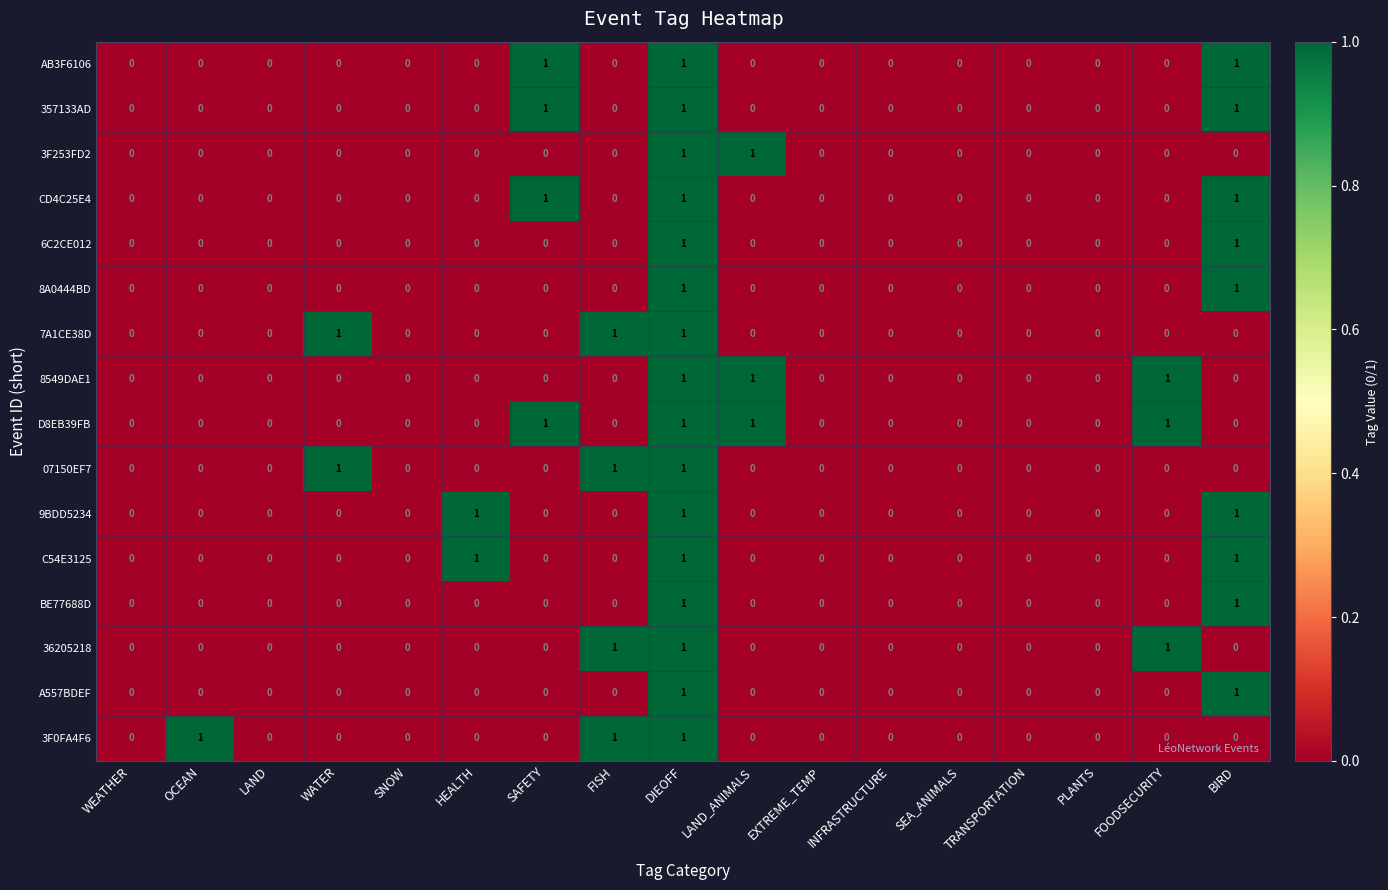

True or false: C54E3125 has a value of 1 at OCEAN.

False